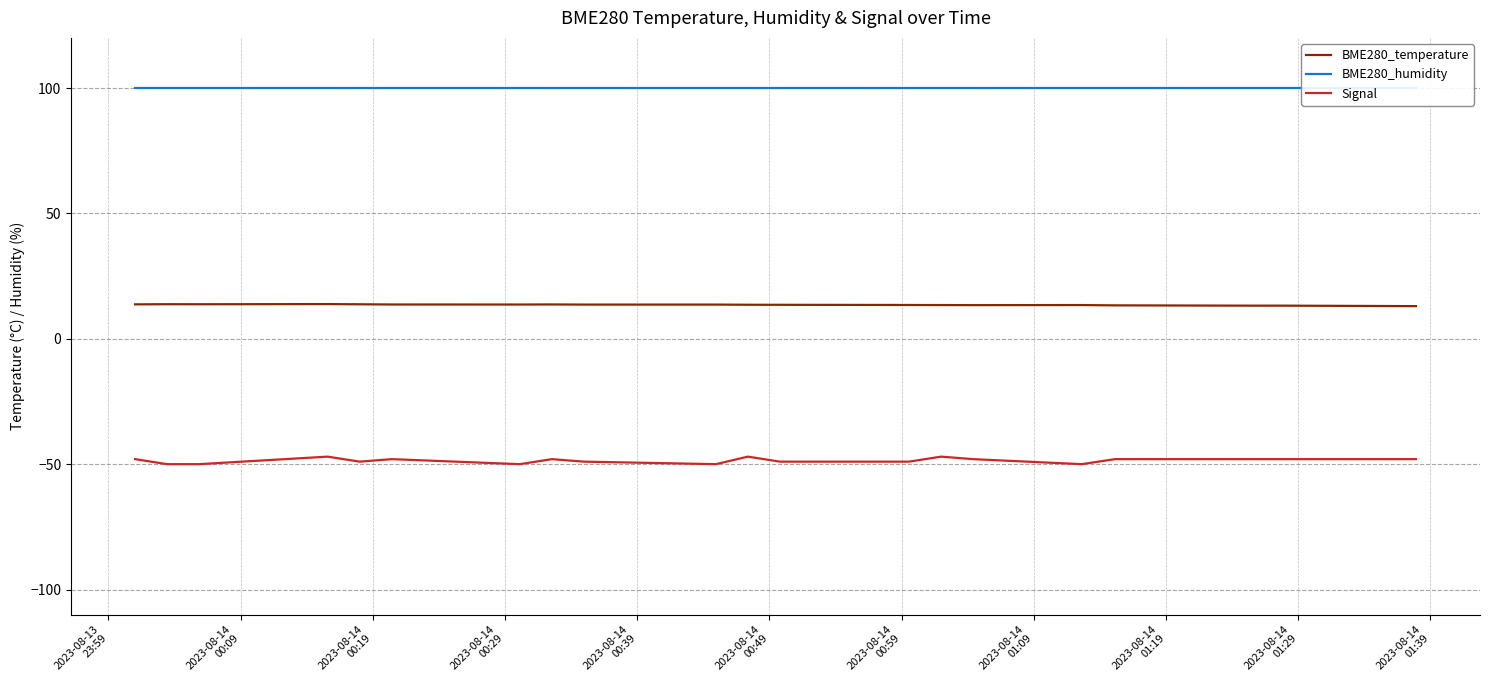

True or false: BME280_temperature and Signal intersect in this chart.

False